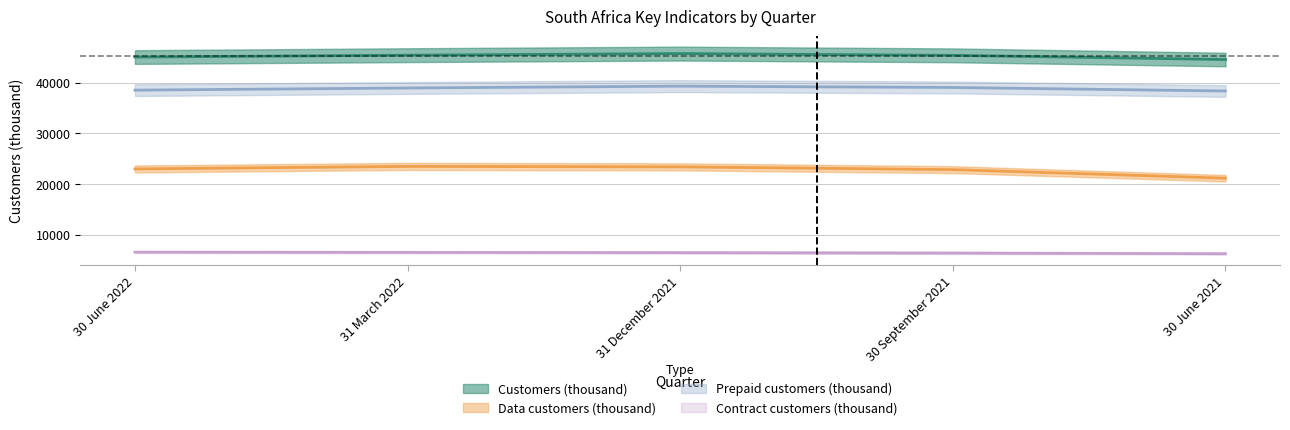

List the series in order of their peak value, highest first.

Customers (thousand), Prepaid customers (thousand), Data customers (thousand), Contract customers (thousand)